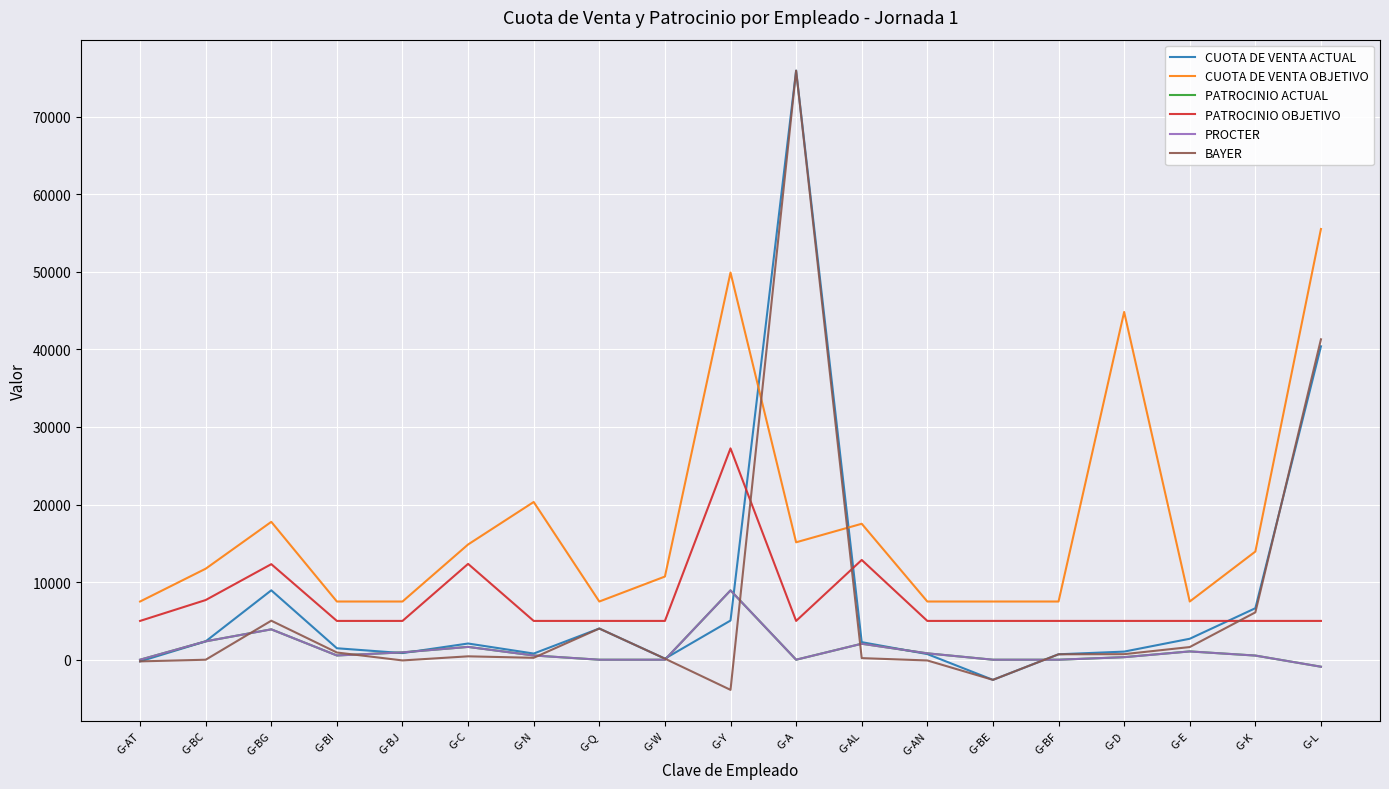

Rank the categories by BAYER value from lowest to highest.

G-Y, G-BE, G-AT, G-AN, G-BJ, G-BC, G-W, G-AL, G-N, G-C, G-BF, G-D, G-BI, G-E, G-Q, G-BG, G-K, G-L, G-A